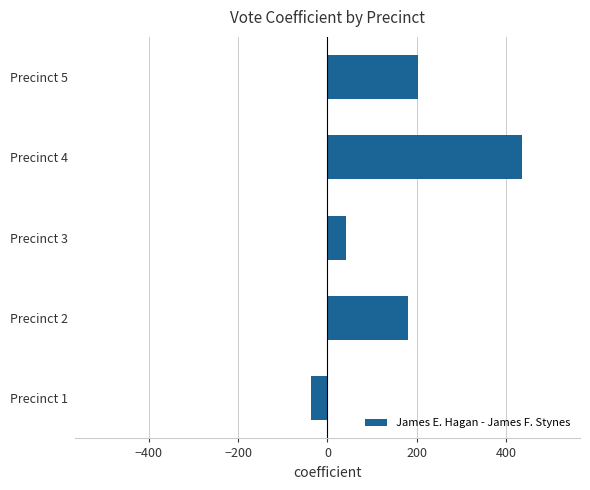

What is the change in value from Precinct 1 to Precinct 2?

+219